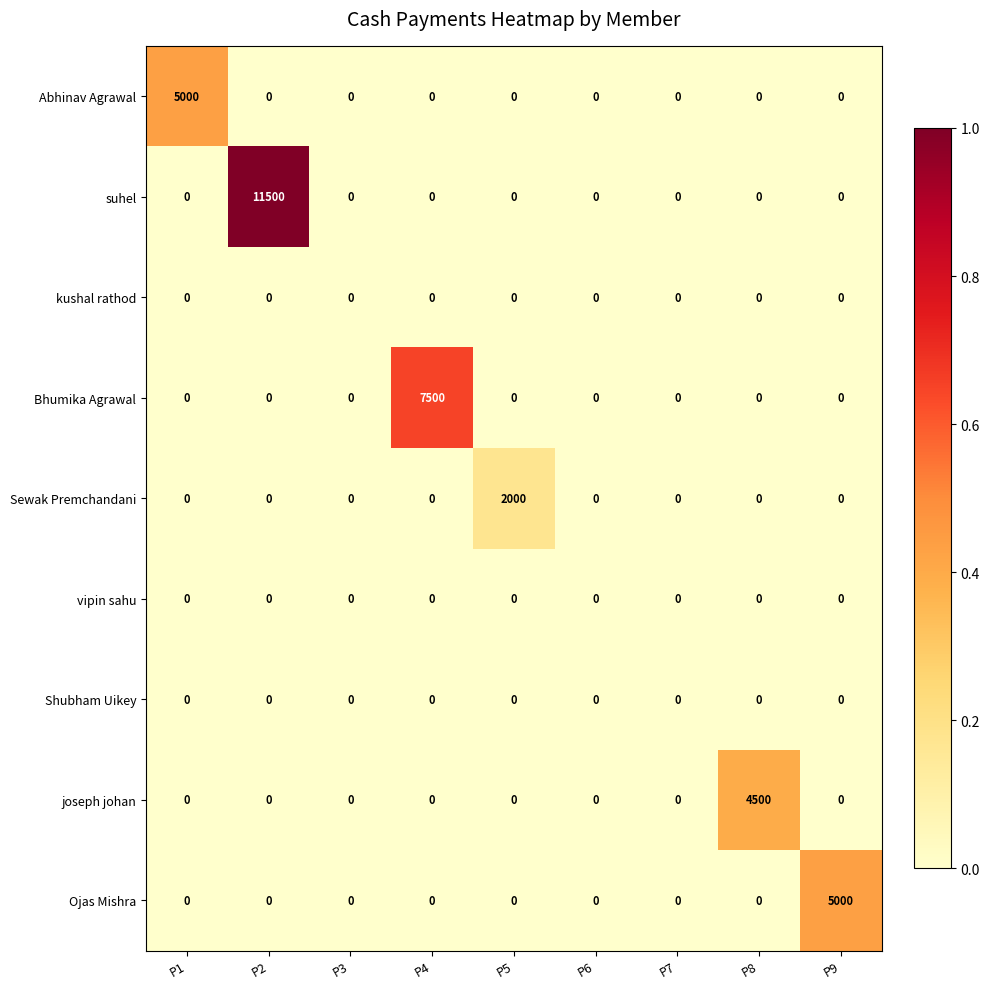

What is the total value across all series at P9?

5000